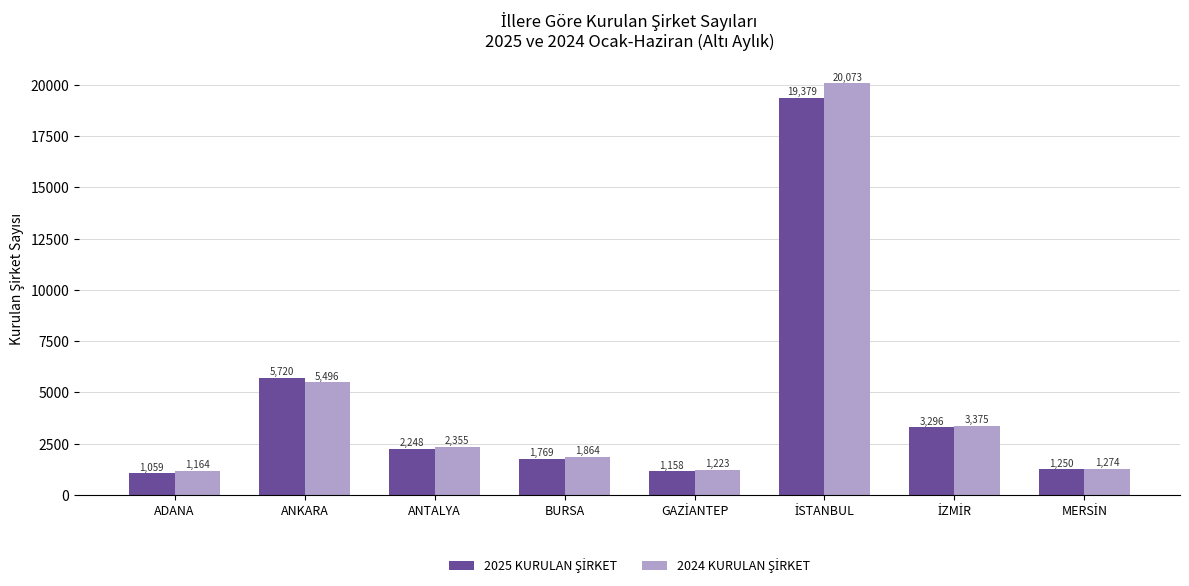

What is the smallest value displayed?

1059